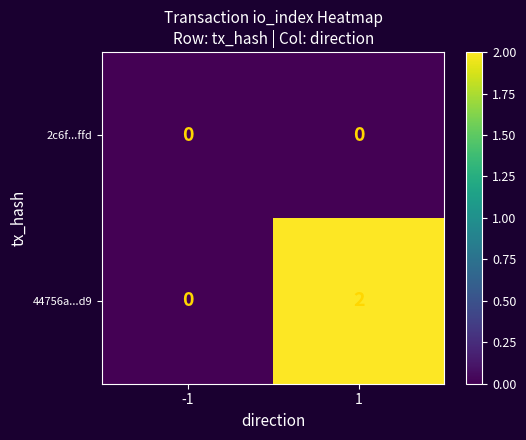

Which series has the largest total across all categories?

44756a...d9